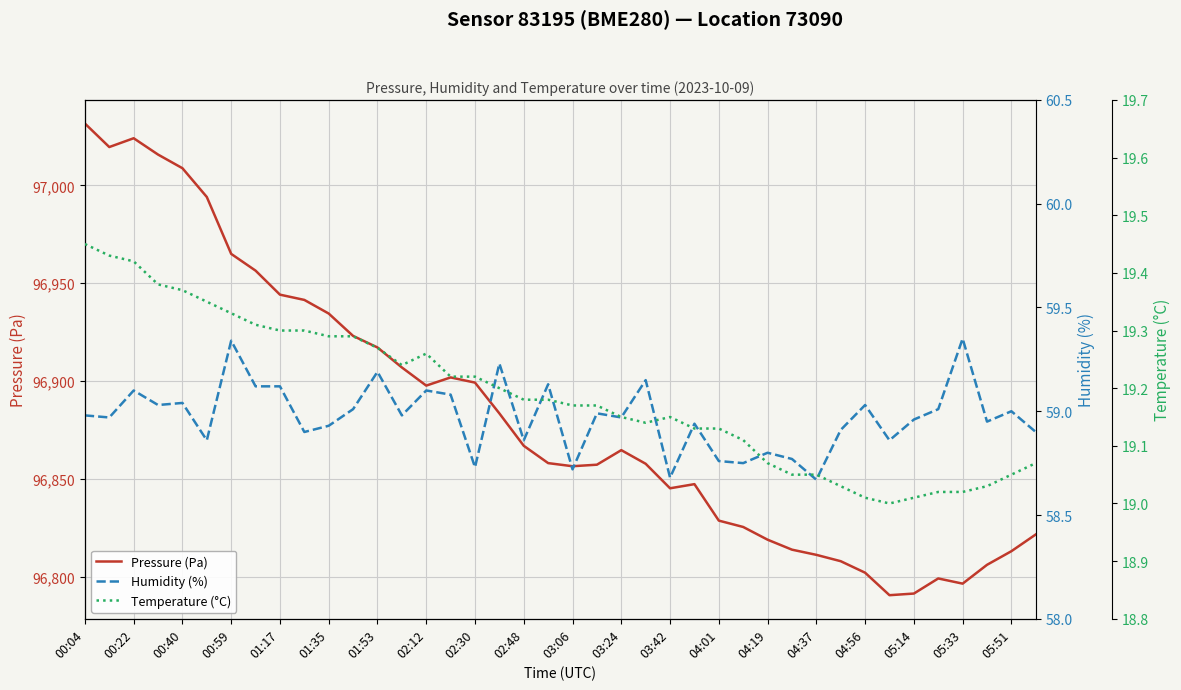

What is the highest value of the Pressure (Pa) series?

97031.7